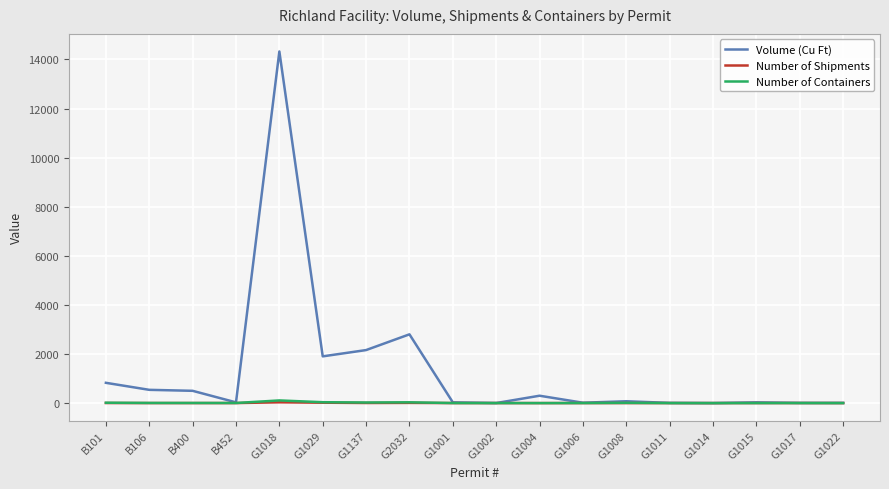

Which series has the widest spread of values?

Volume (Cu Ft)